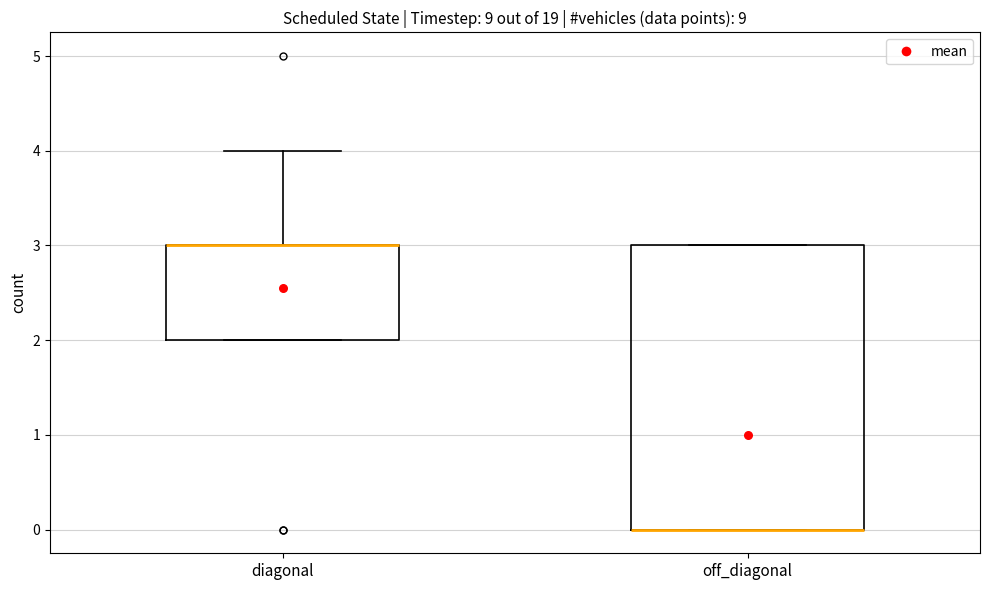

Comparing the boxes themselves (not the whiskers), which one is the tallest?

off_diagonal